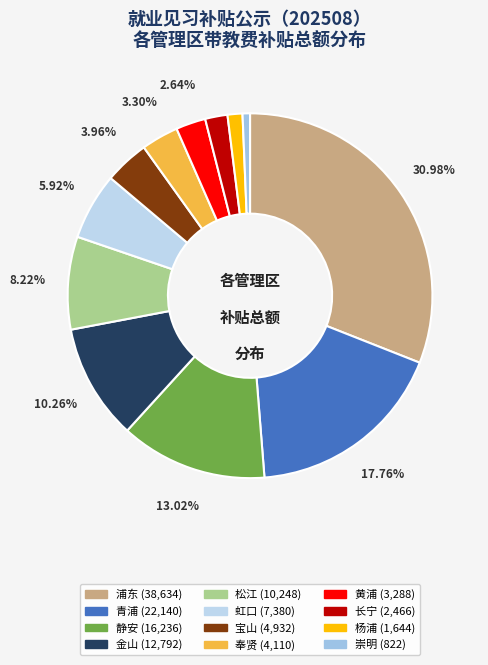

What is the change in value from 浦东 to 金山?

-25842